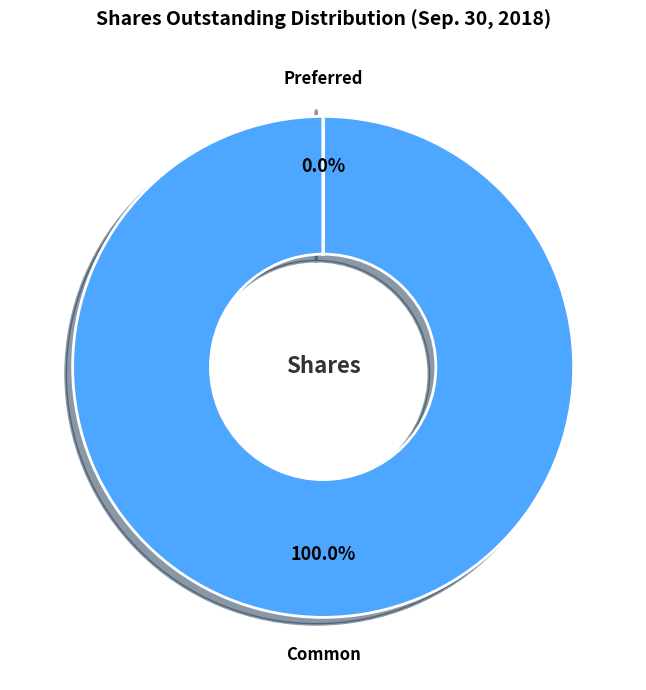

Is there any slice that represents more than half of the pie?

Yes